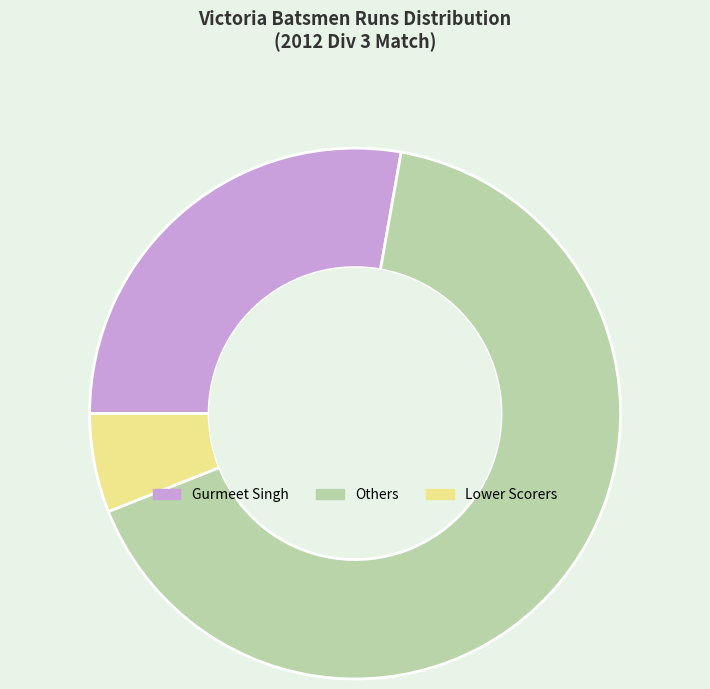

How many slices are in this pie chart?

3